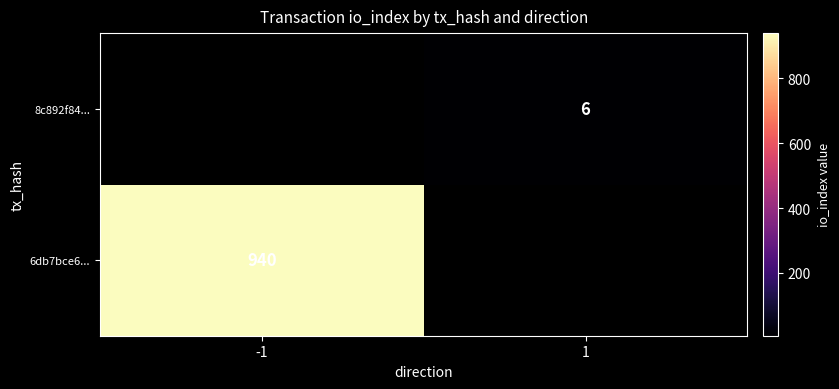

The 6db7bce6... series shows 496 at -1. True or false?

False